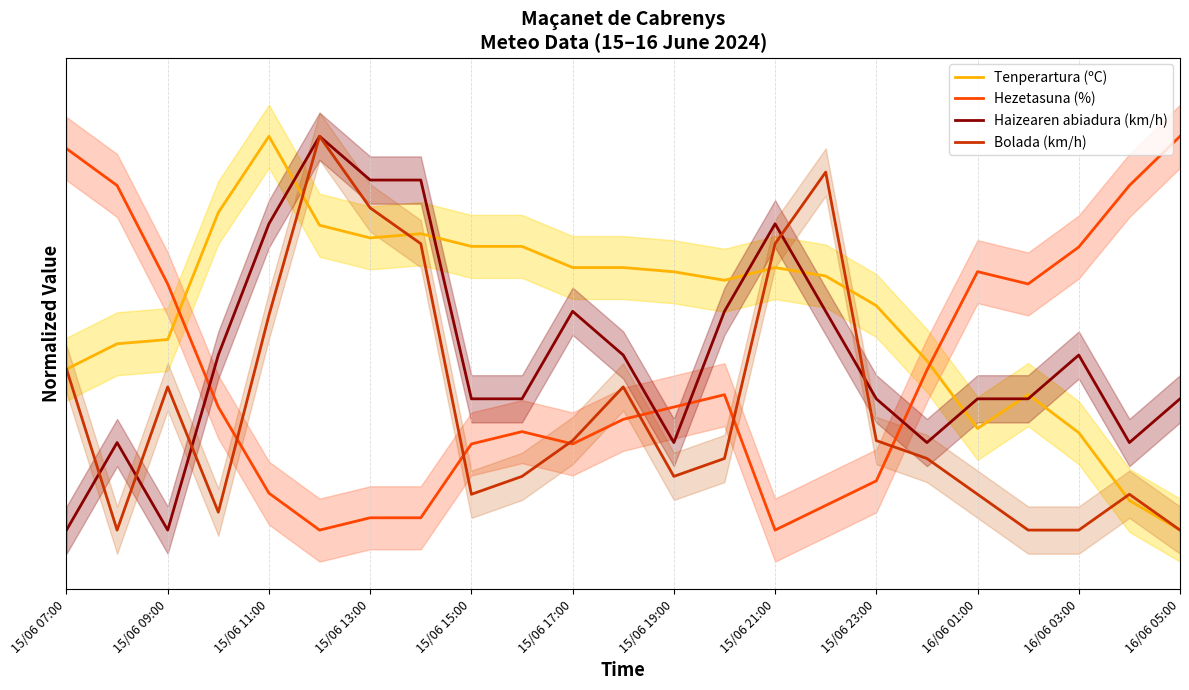

What are all the series names shown in the legend?

Tenperartura (ºC), Hezetasuna (%), Haizearen abiadura (km/h), Bolada (km/h)